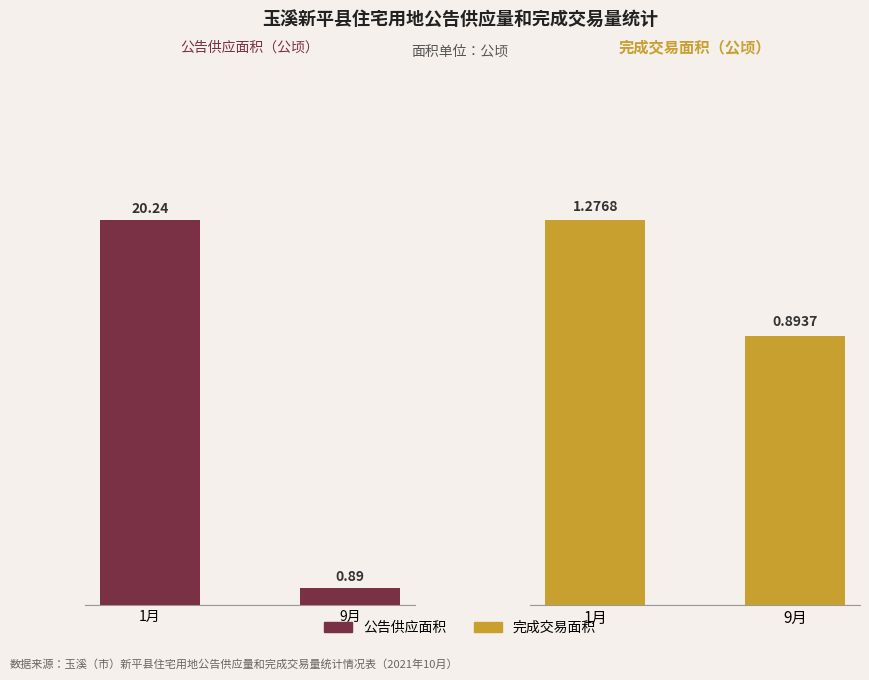

What is the sum of the 公告供应面积 values at 9月 and 1月?

21.1